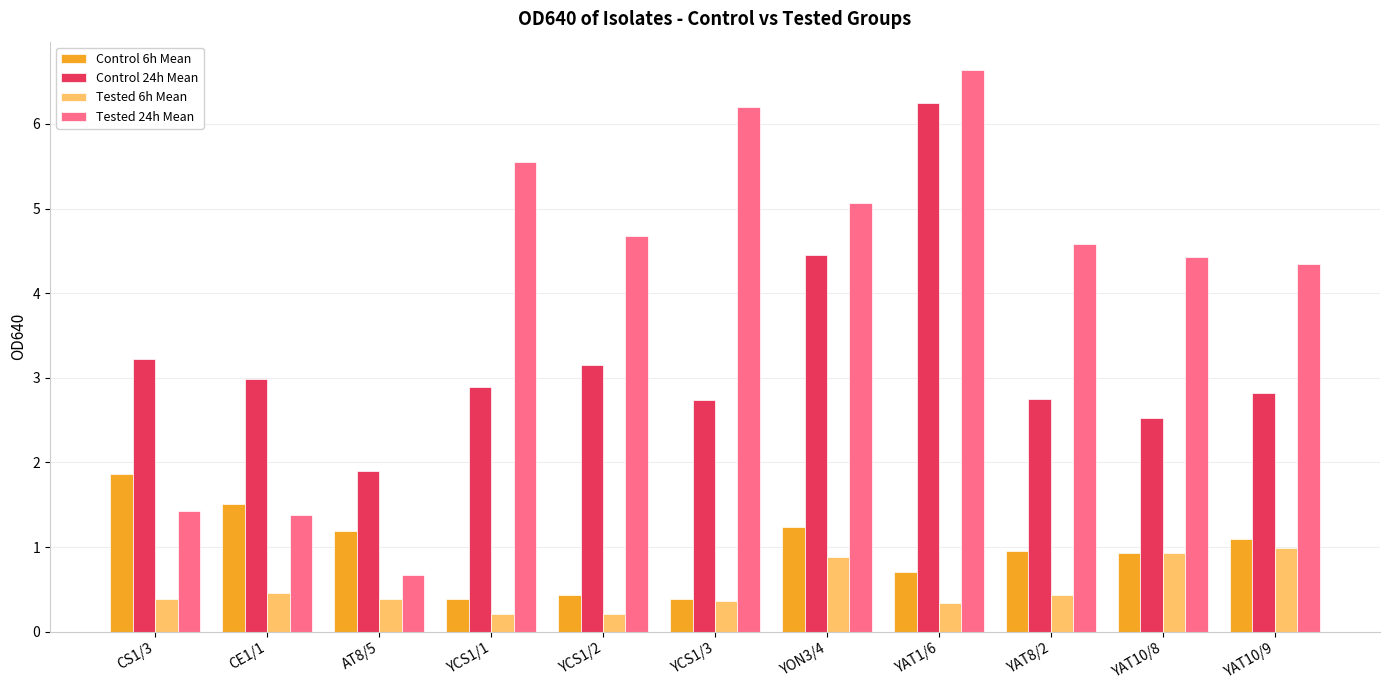

Which series has the largest total across all categories?

Tested 24h Mean